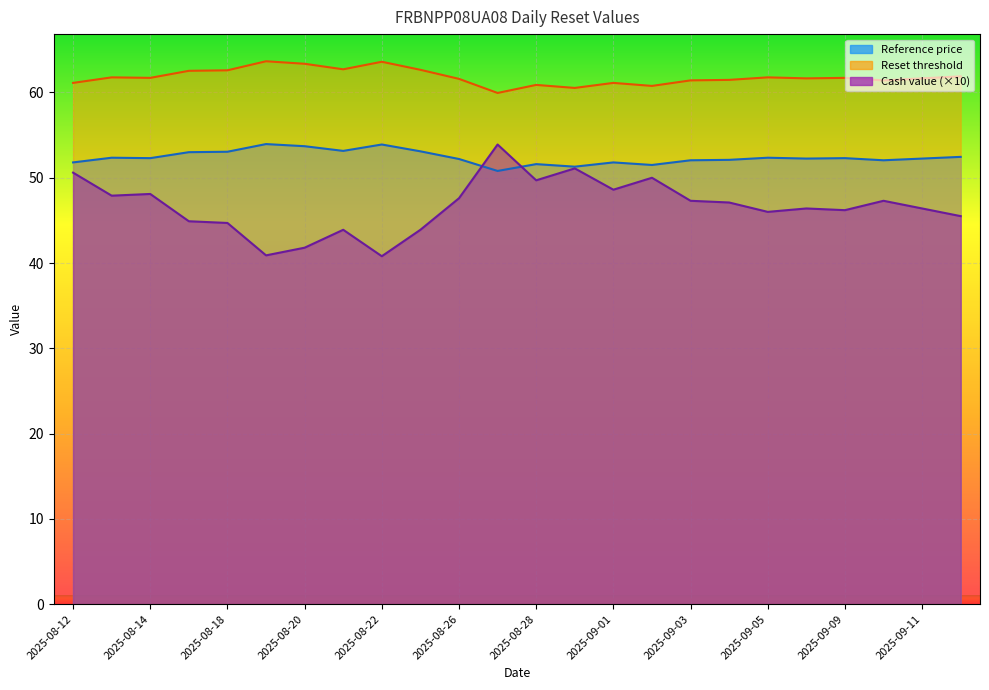

Which has a higher value, 2025-08-28 or 2025-08-25?

2025-08-28